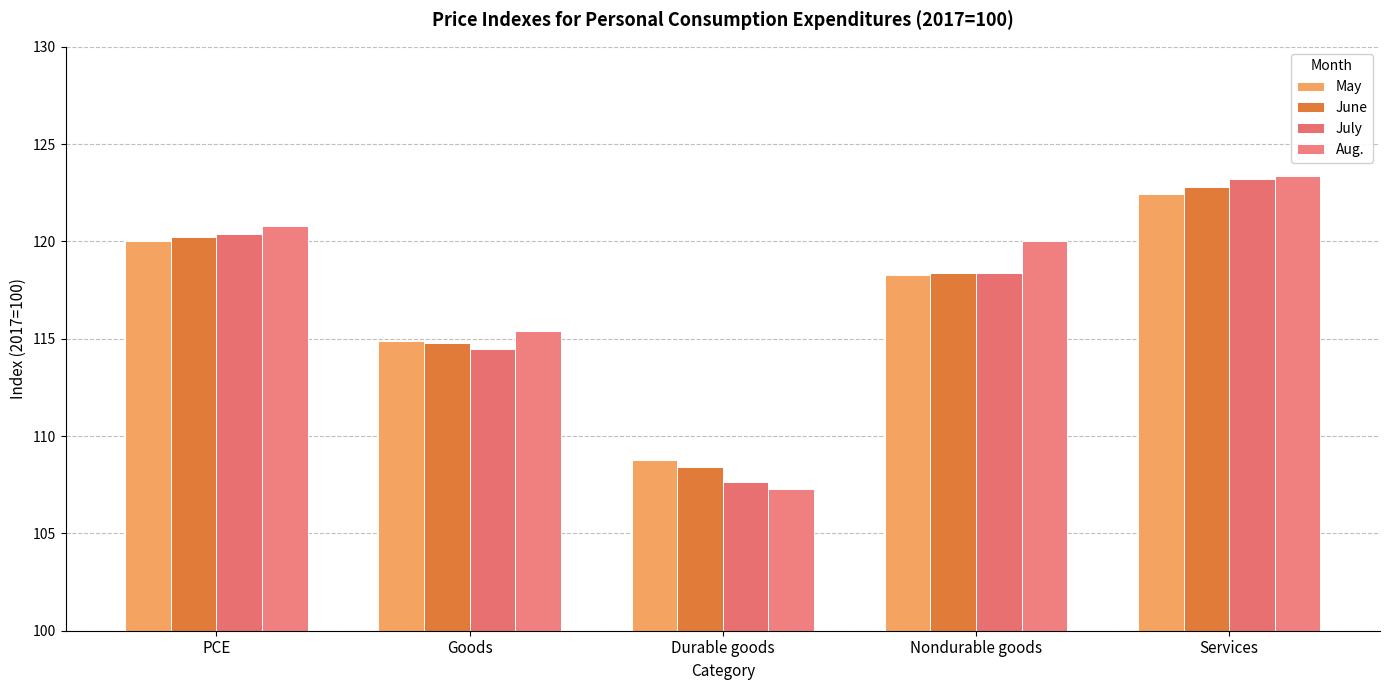

Where does the Aug. series first go above 120?

PCE